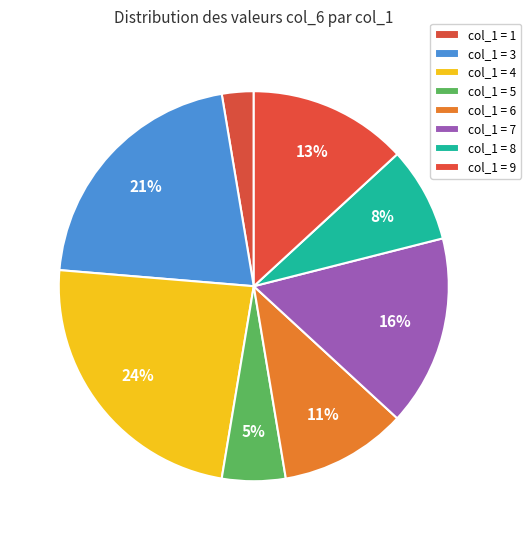

How many slices are in this pie chart?

8